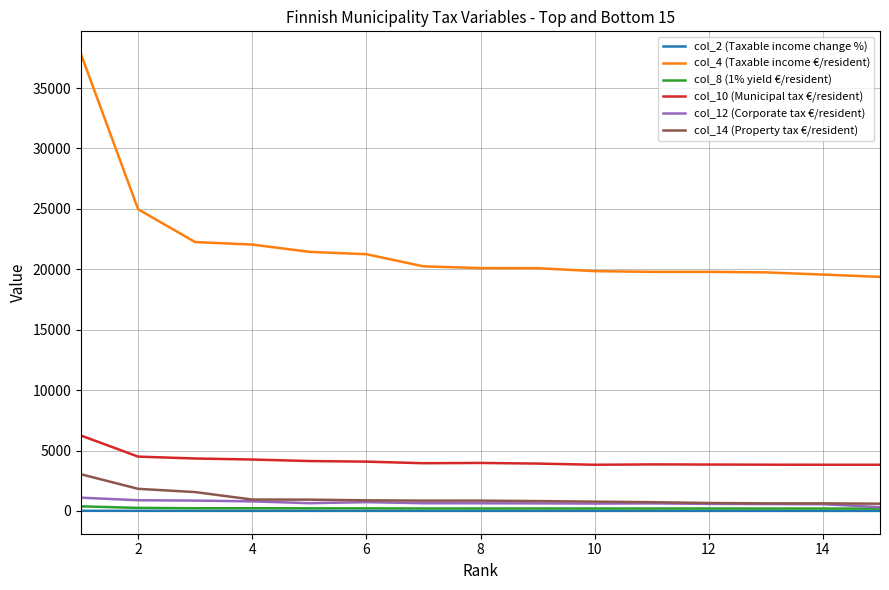

Which series has the largest total across all categories?

col_4 (Taxable income €/resident)